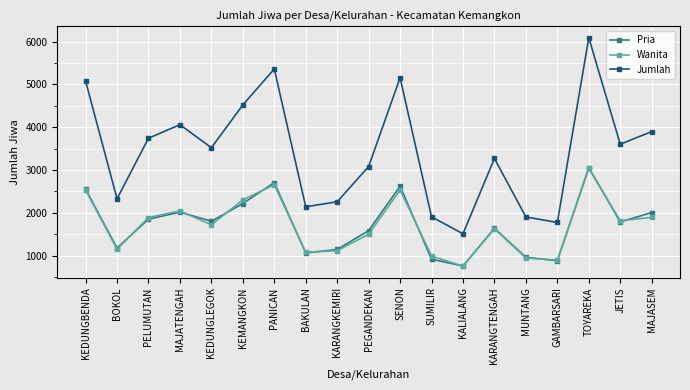

Does the chart display data point markers on the line(s)?

Yes